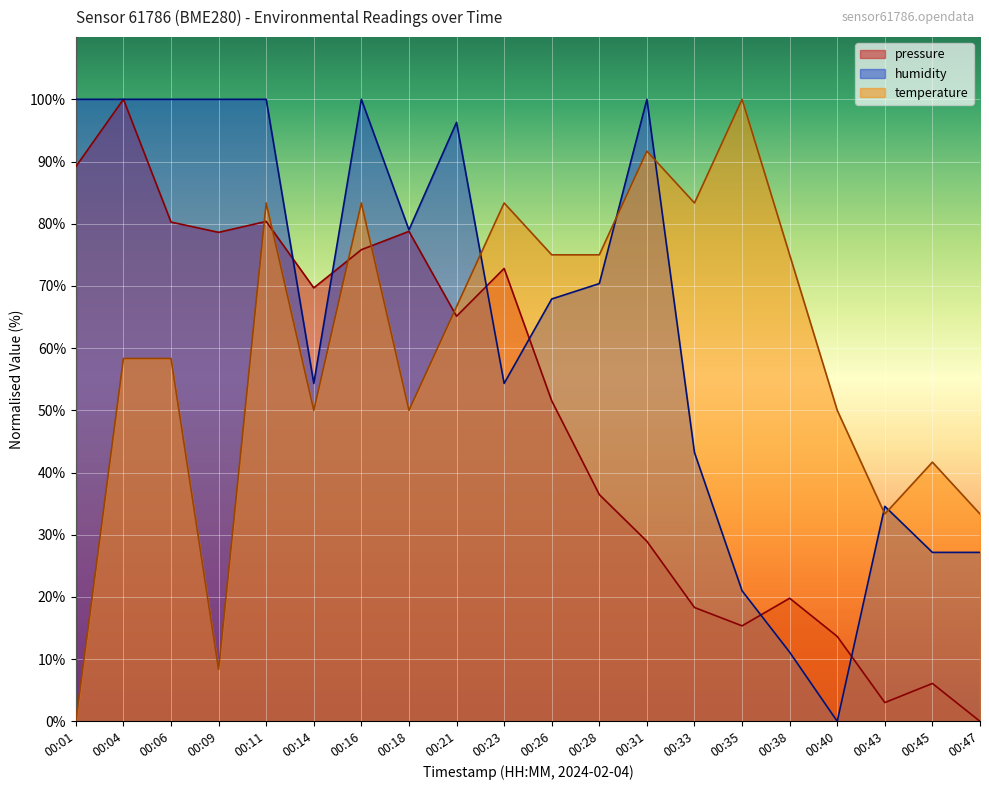

At 00:33, list the series in order from largest to smallest.

temperature, humidity, pressure